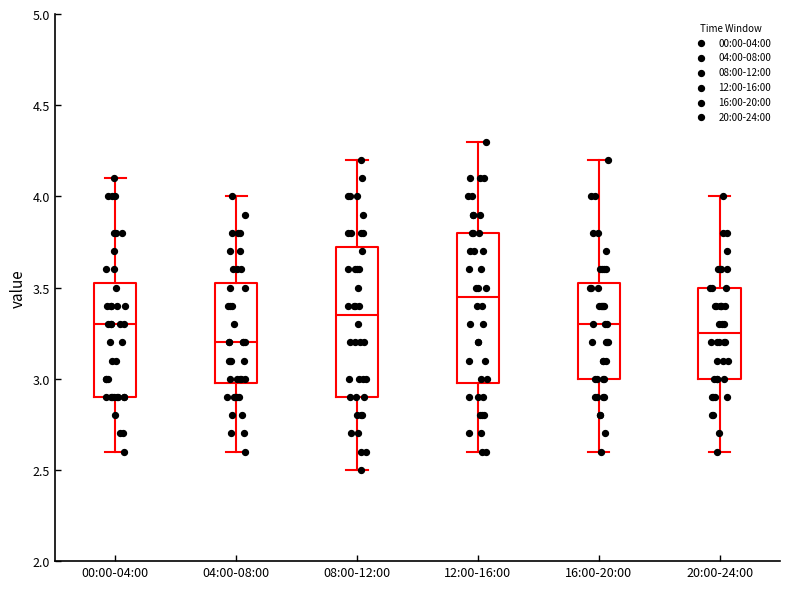

Reading left to right, transcribe this box plot: for each box, give where its median line is, the range the box spans, and where its two whiskers end, as read against the y-axis. The values are not printed on the chart, so give them approximately, as read against the axis.

00:00-04:00: median 3.30, box 2.90 to 3.55, whiskers 2.60 to 4.10
04:00-08:00: median 3.20, box 3.00 to 3.55, whiskers 2.60 to 4.00
08:00-12:00: median 3.35, box 2.90 to 3.75, whiskers 2.50 to 4.20
12:00-16:00: median 3.45, box 3.00 to 3.80, whiskers 2.60 to 4.30
16:00-20:00: median 3.30, box 3.00 to 3.55, whiskers 2.60 to 4.20
20:00-24:00: median 3.25, box 3.00 to 3.50, whiskers 2.60 to 4.00